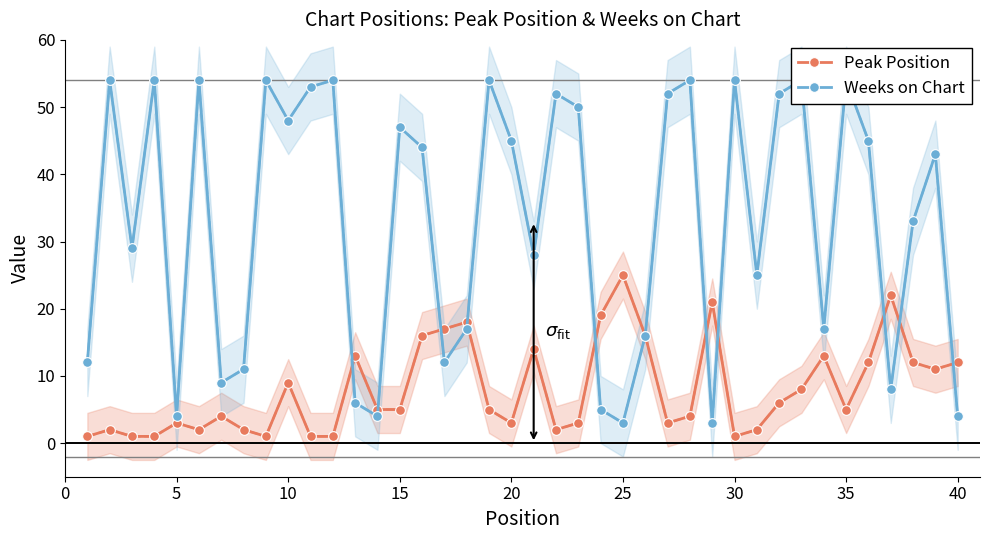

Reading left to right, what are all the values shown in this chart?

Peak Position: 1	2	1	1	3	2	4	2	1	9	1	1	13	5	5	16	17	18	5	3	14	2	3	19	25	16	3	4	21	1	2	6	8	13	5	12	22	12	11	12
Weeks on Chart: 12	54	29	54	4	54	9	11	54	48	53	54	6	4	47	44	12	17	54	45	28	52	50	5	3	16	52	54	3	54	25	52	54	17	54	45	8	33	43	4